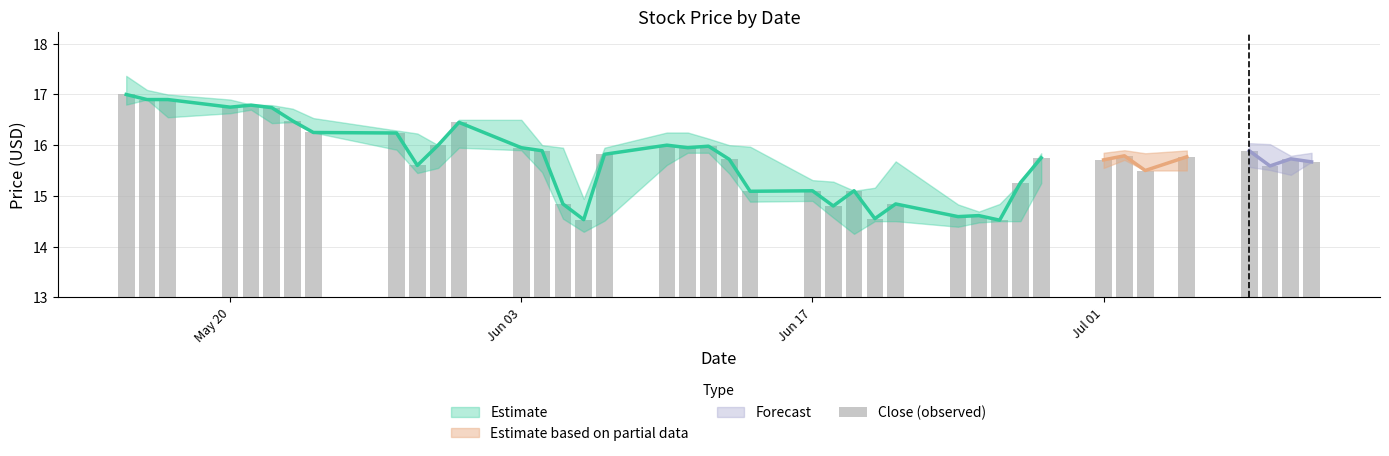

What position from the left is May 20?

1